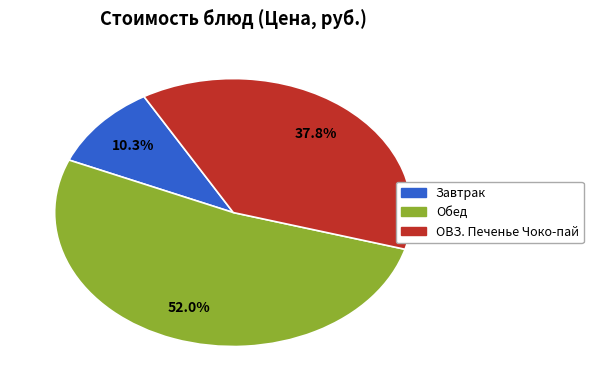

Is there any slice that represents more than half of the pie?

Yes